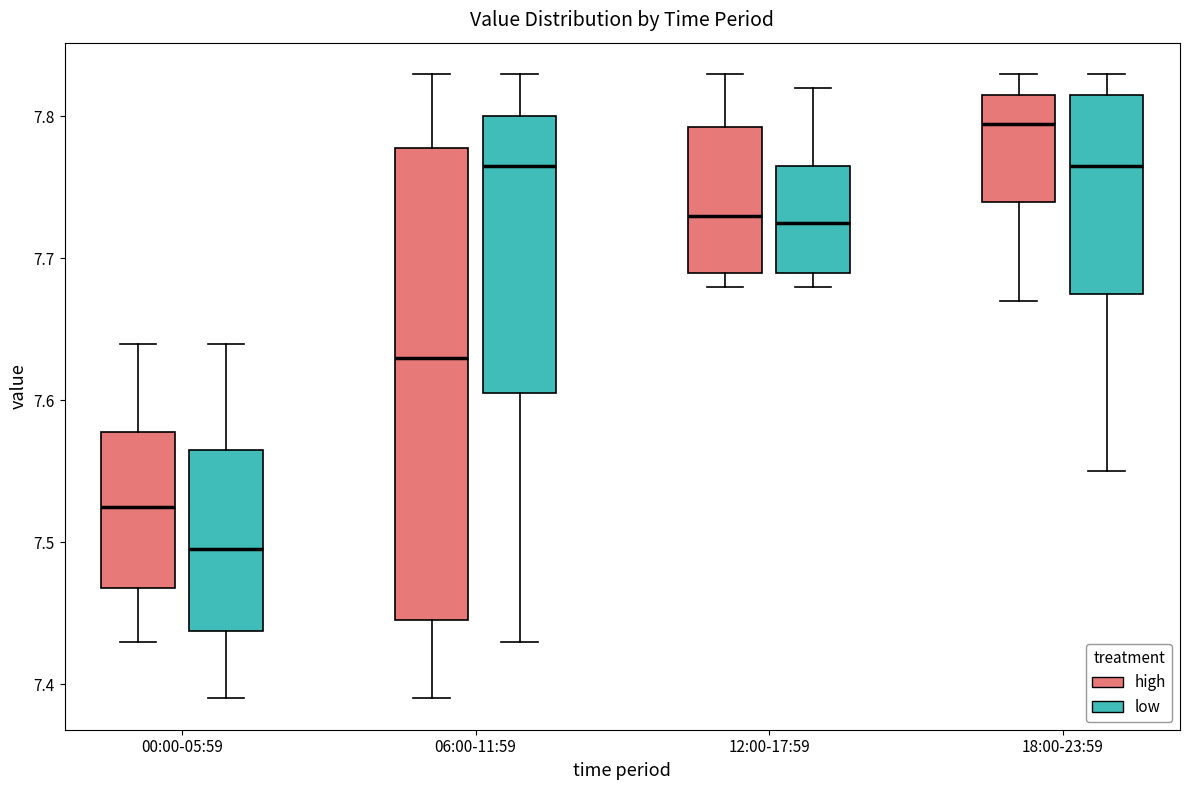

Reading left to right, transcribe this box plot: for each box, give where its median line is, the range the box spans, and where its two whiskers end, as read against the y-axis. The values are not printed on the chart, so give them approximately, as read against the axis.

00:00-05:59 (high): median 7.53, box 7.47 to 7.58, whiskers 7.43 to 7.64
00:00-05:59 (low): median 7.50, box 7.44 to 7.57, whiskers 7.39 to 7.64
06:00-11:59 (high): median 7.63, box 7.45 to 7.78, whiskers 7.39 to 7.83
06:00-11:59 (low): median 7.77, box 7.61 to 7.80, whiskers 7.43 to 7.83
12:00-17:59 (high): median 7.73, box 7.69 to 7.79, whiskers 7.68 to 7.83
12:00-17:59 (low): median 7.73, box 7.69 to 7.77, whiskers 7.68 to 7.82
18:00-23:59 (high): median 7.80, box 7.74 to 7.82, whiskers 7.67 to 7.83
18:00-23:59 (low): median 7.77, box 7.68 to 7.82, whiskers 7.55 to 7.83